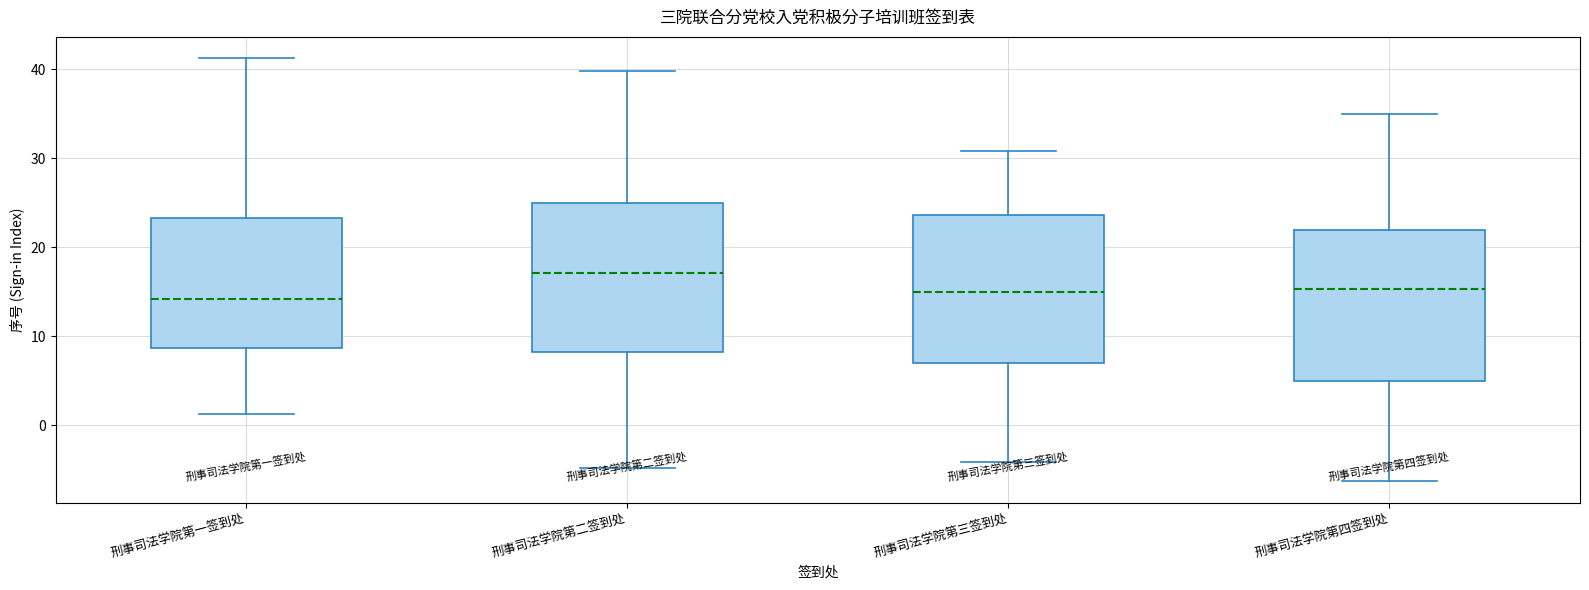

Which box has the highest median line?

刑事司法学院第二签到处